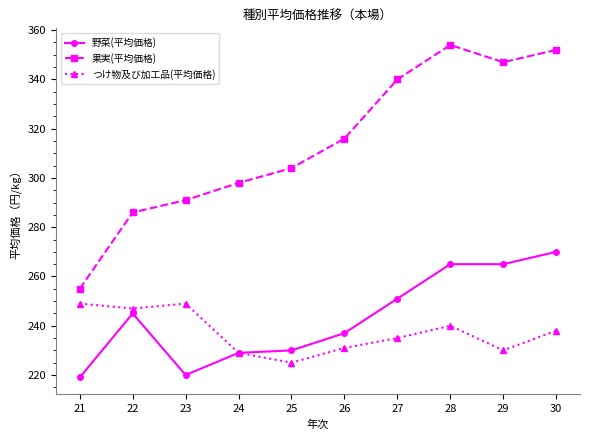

Does the chart have visible grid lines?

No